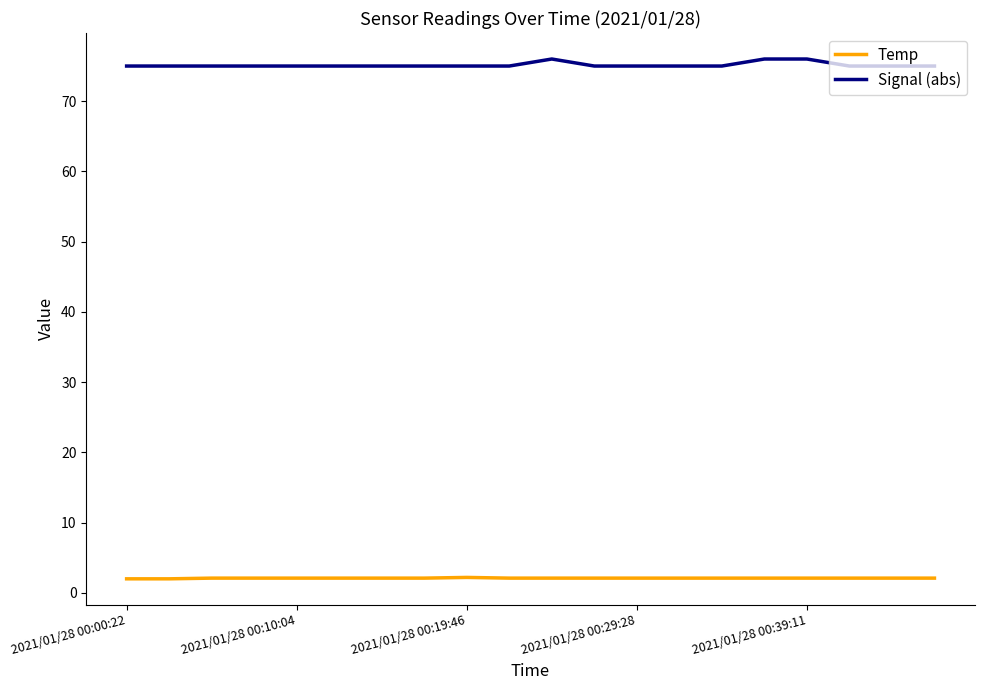

Which series has the largest total across all categories?

Signal (abs)